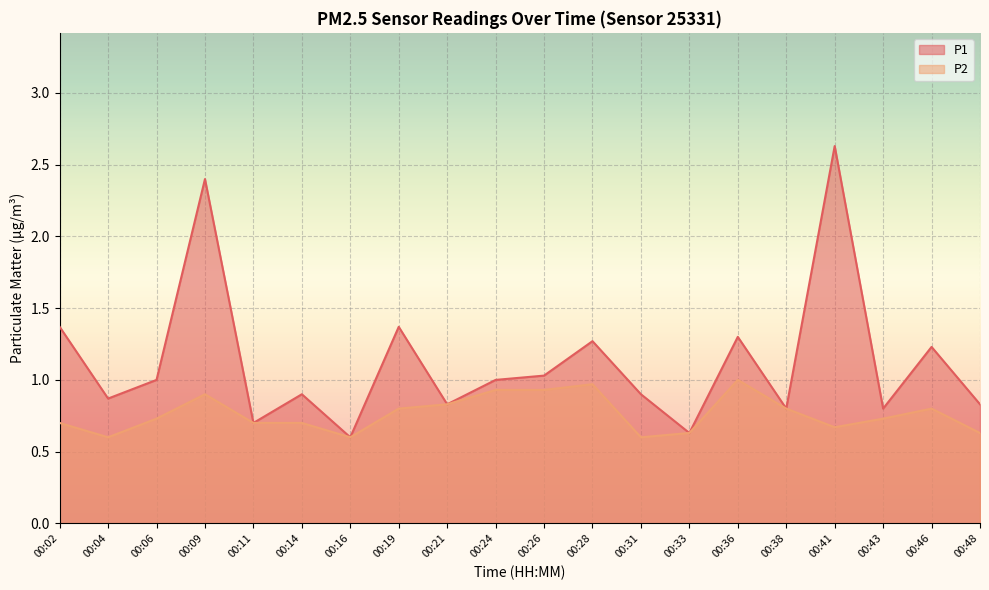

Is the value of P2 at 00:31 greater than the value of P1 at 00:09?

No